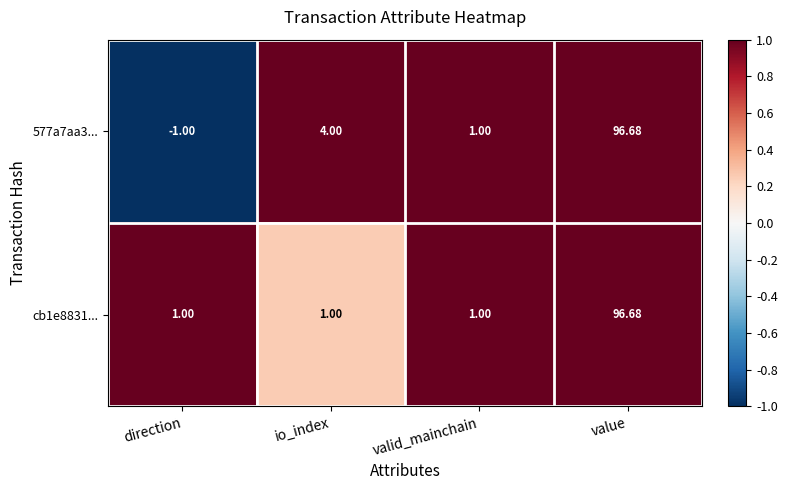

List the labels in order of 577a7aa3... value, largest first.

value, io_index, valid_mainchain, direction